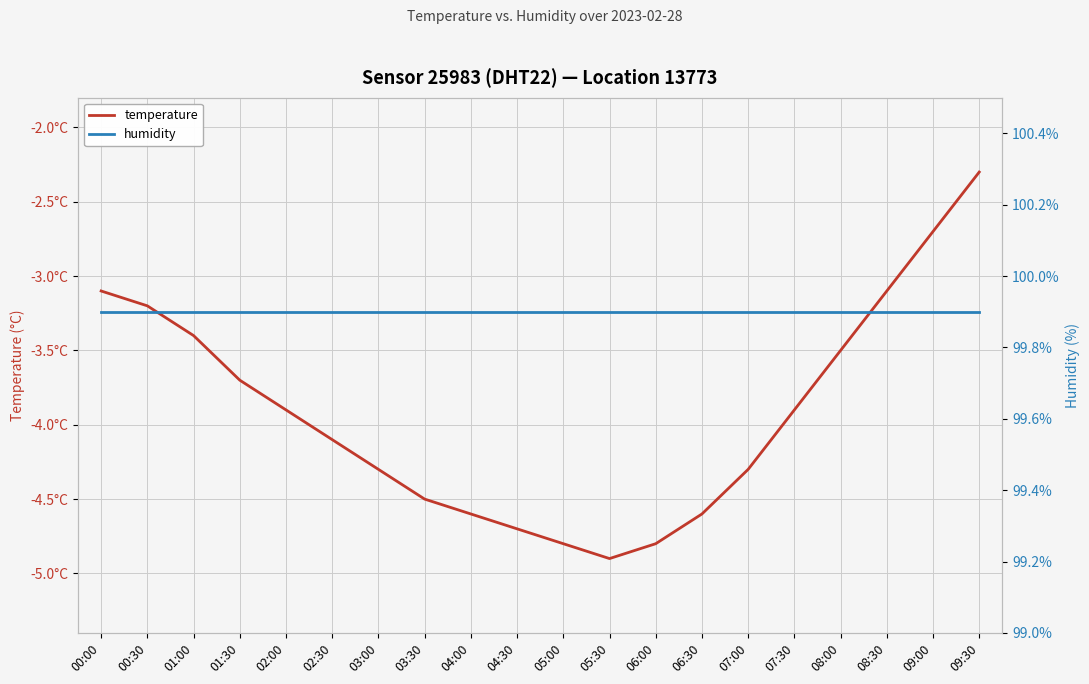

Which series has the largest range (max minus min)?

temperature